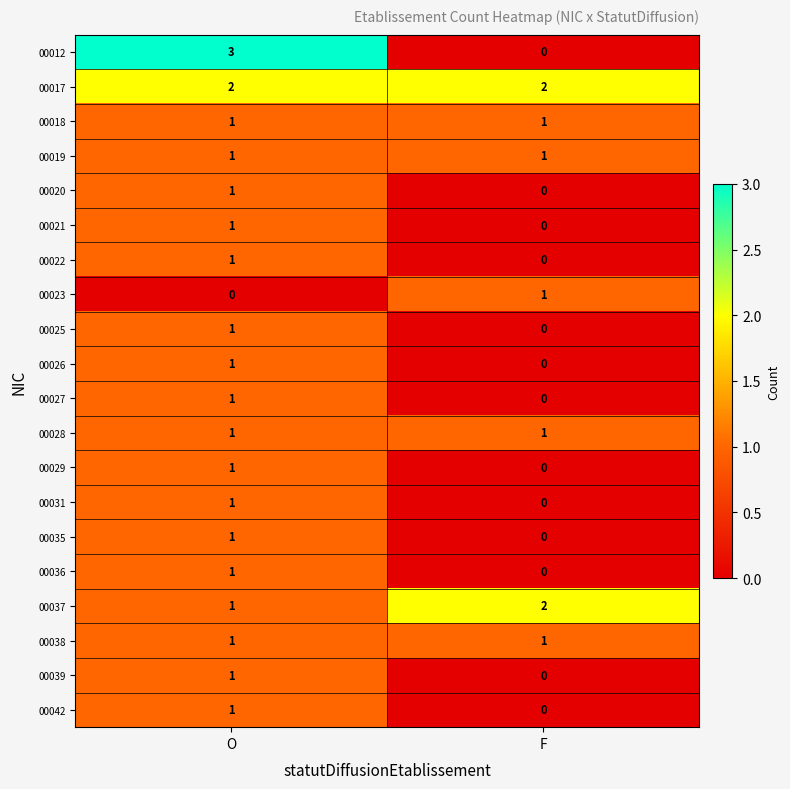

What is the sum of all 00012 values?

3